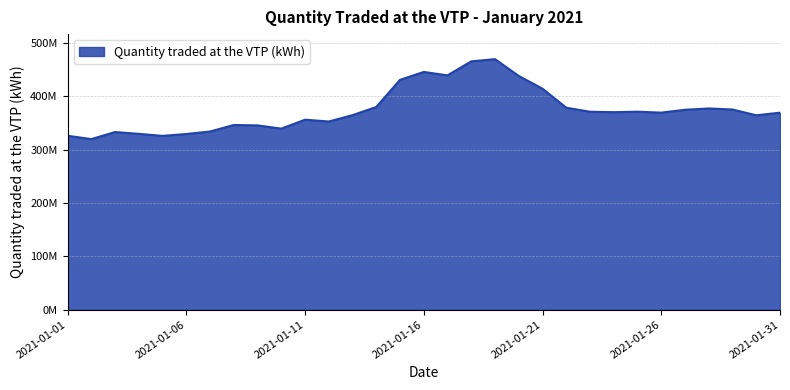

What is the value of the 6th point from the left?

329135099.6